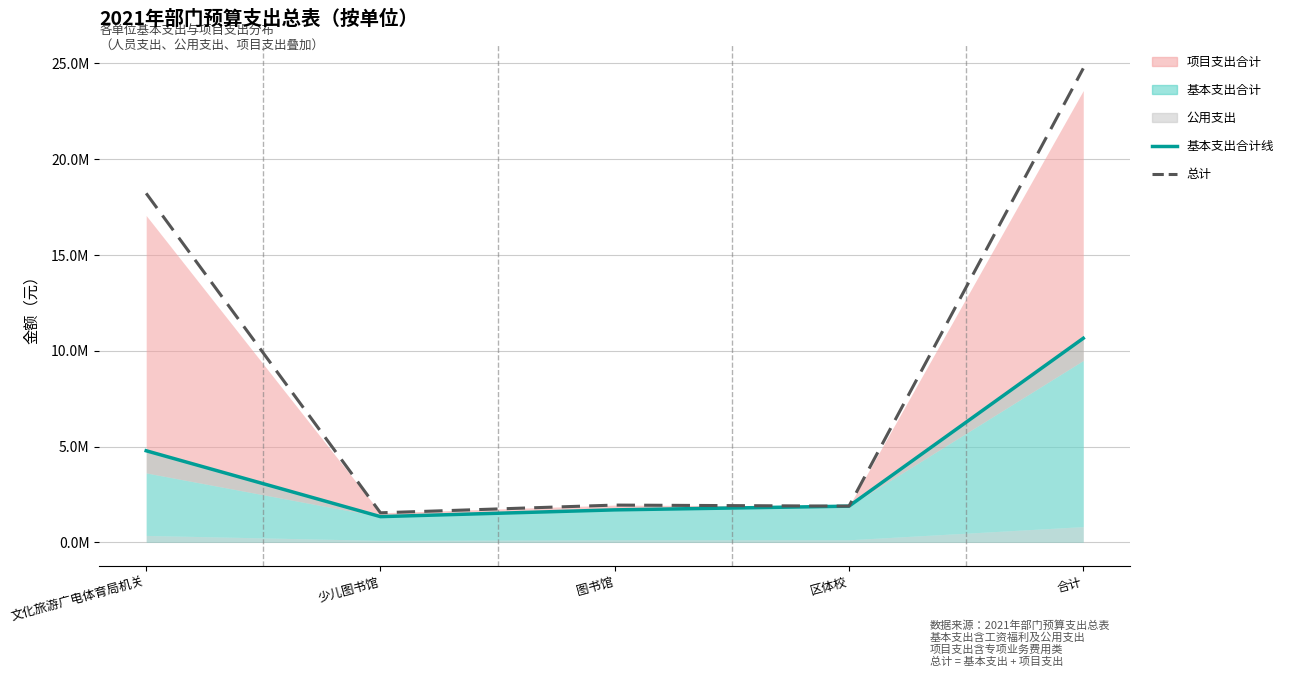

Does the chart display data point markers on the line(s)?

No